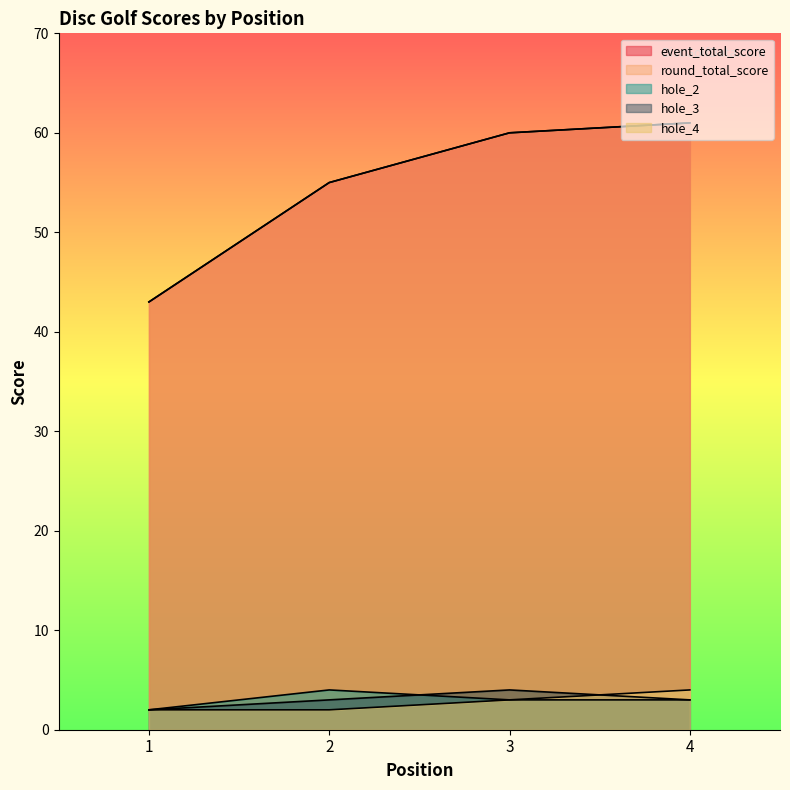

At which category does the chart reach its peak across all series?

4